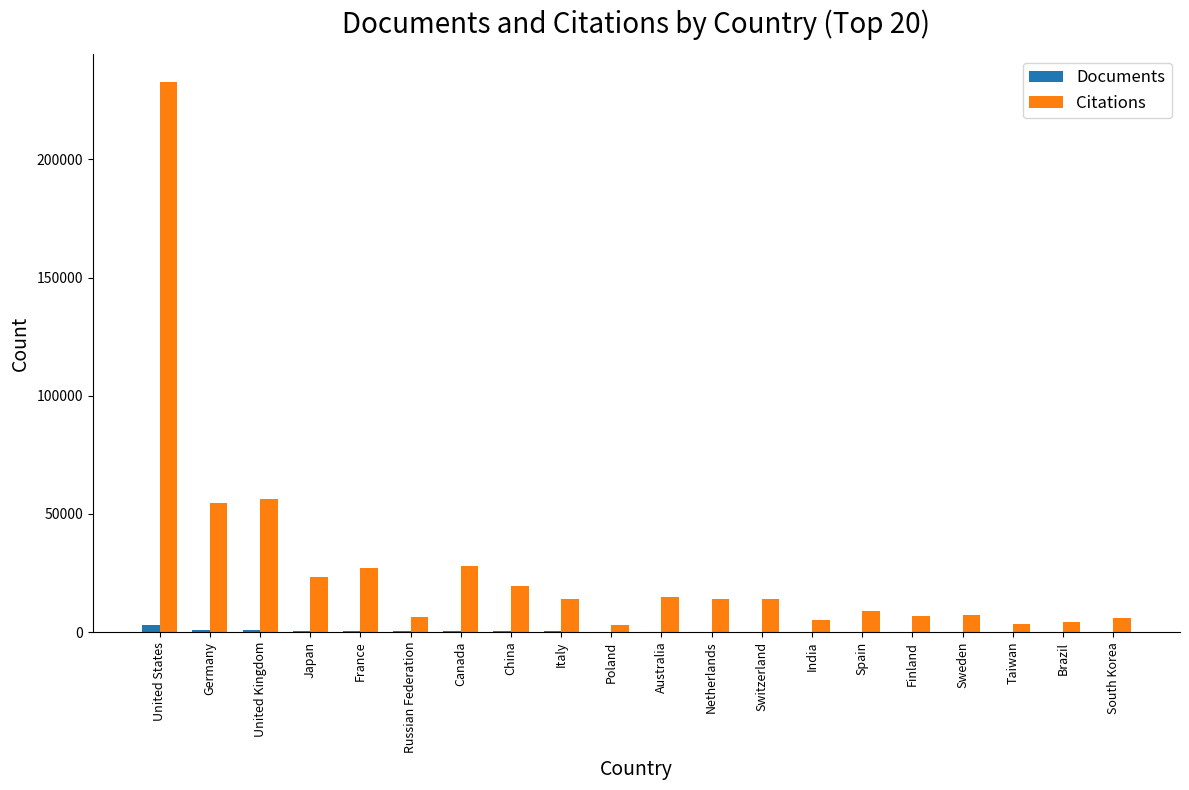

What is the greatest value displayed?

232804